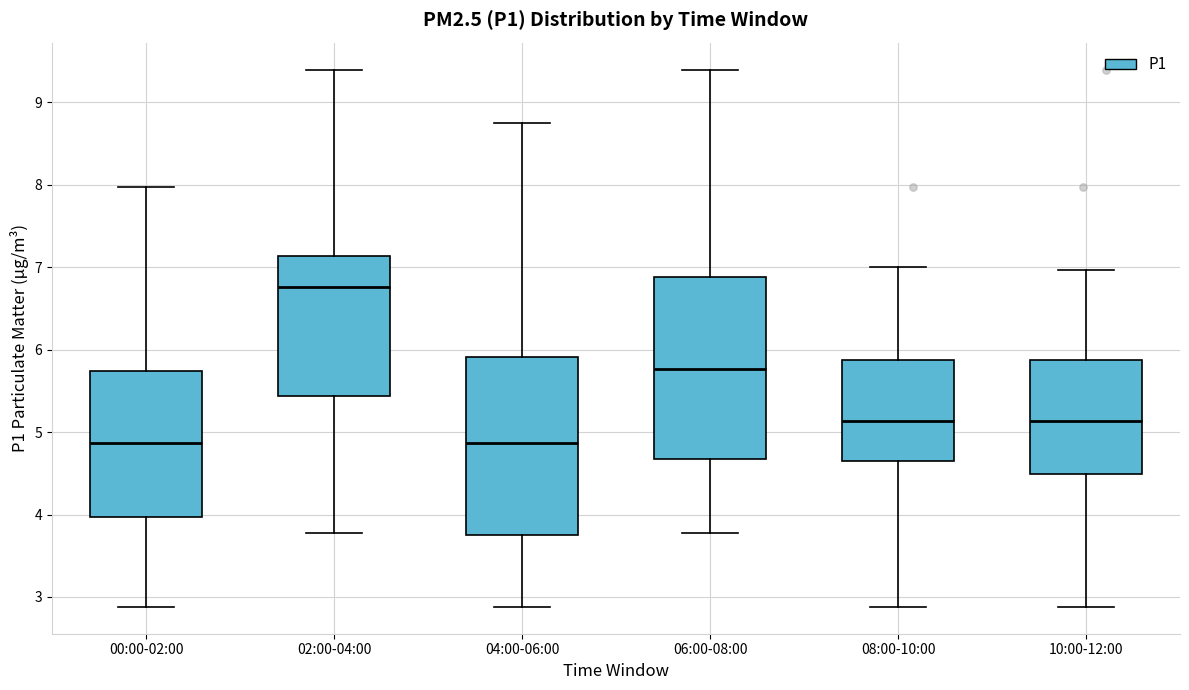

Where is the lower edge of the box for 00:00-02:00 on the y-axis? The values are not printed on the chart, so give them approximately, as read against the axis.

4.0